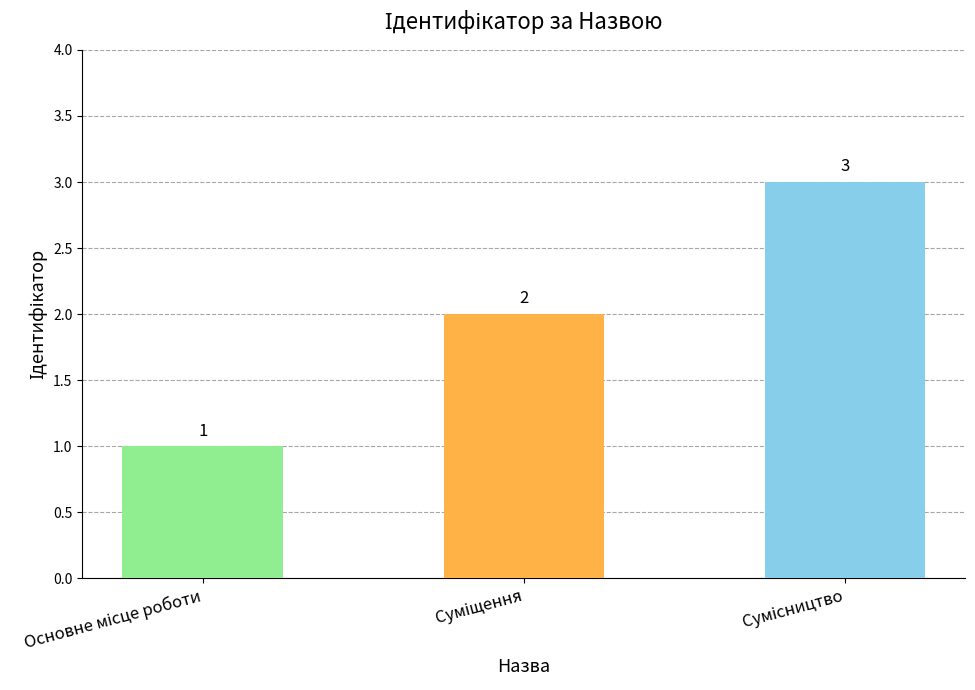

What is the value of the 3rd bar from the left?

3